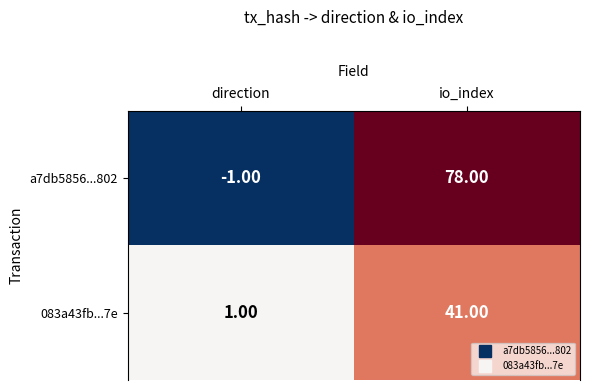

Where is 083a43fb...7e nearest to the value 21?

direction